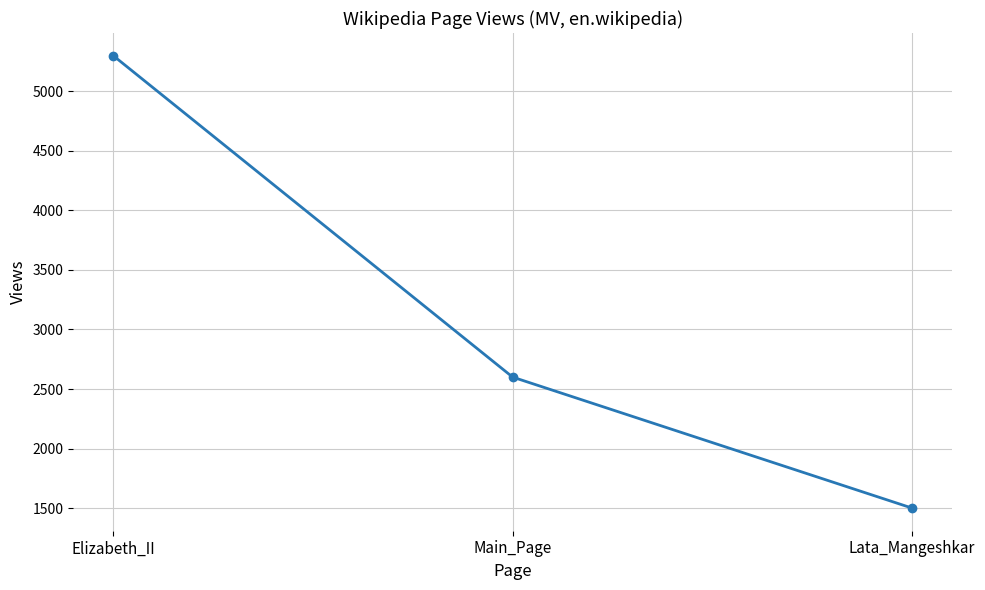

Is it true that the value at Lata_Mangeshkar is 1500?

True